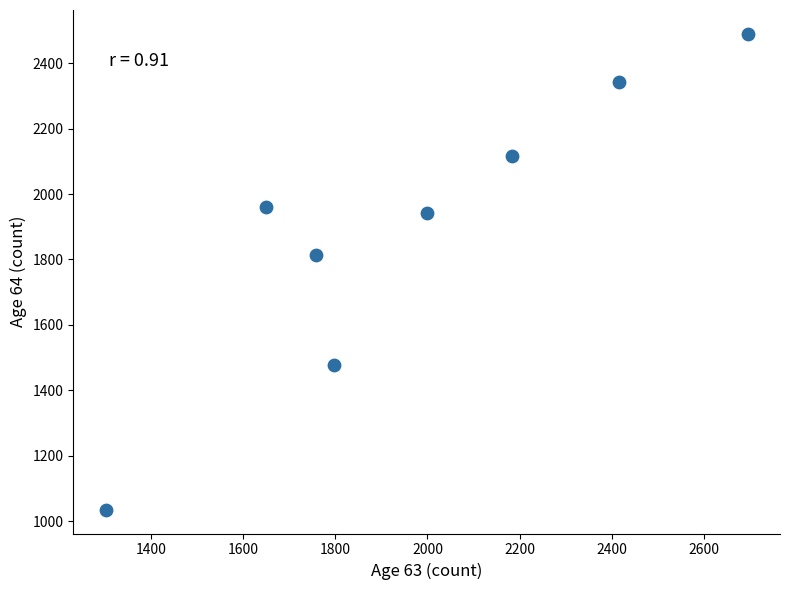

What Y value in the scatter plot is closest to 1762?

1814